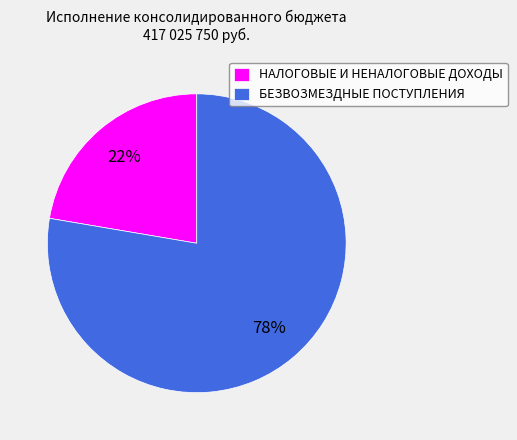

Count the number of slices in the pie.

2